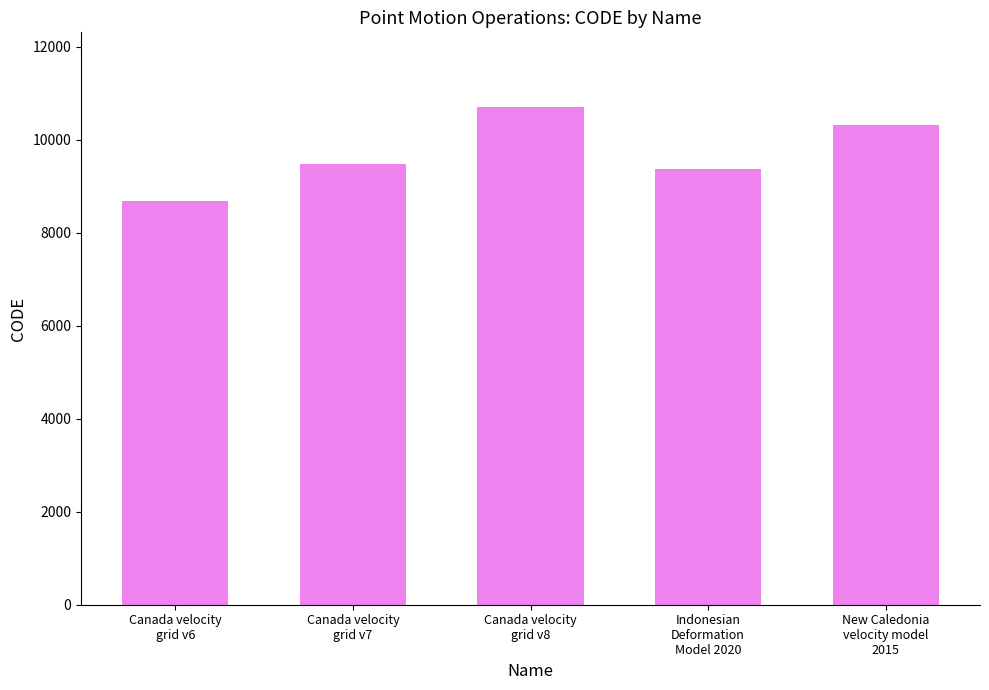

What is the sum of the values at Canada velocity
grid v6 and New Caledonia
velocity model
2015?

18999